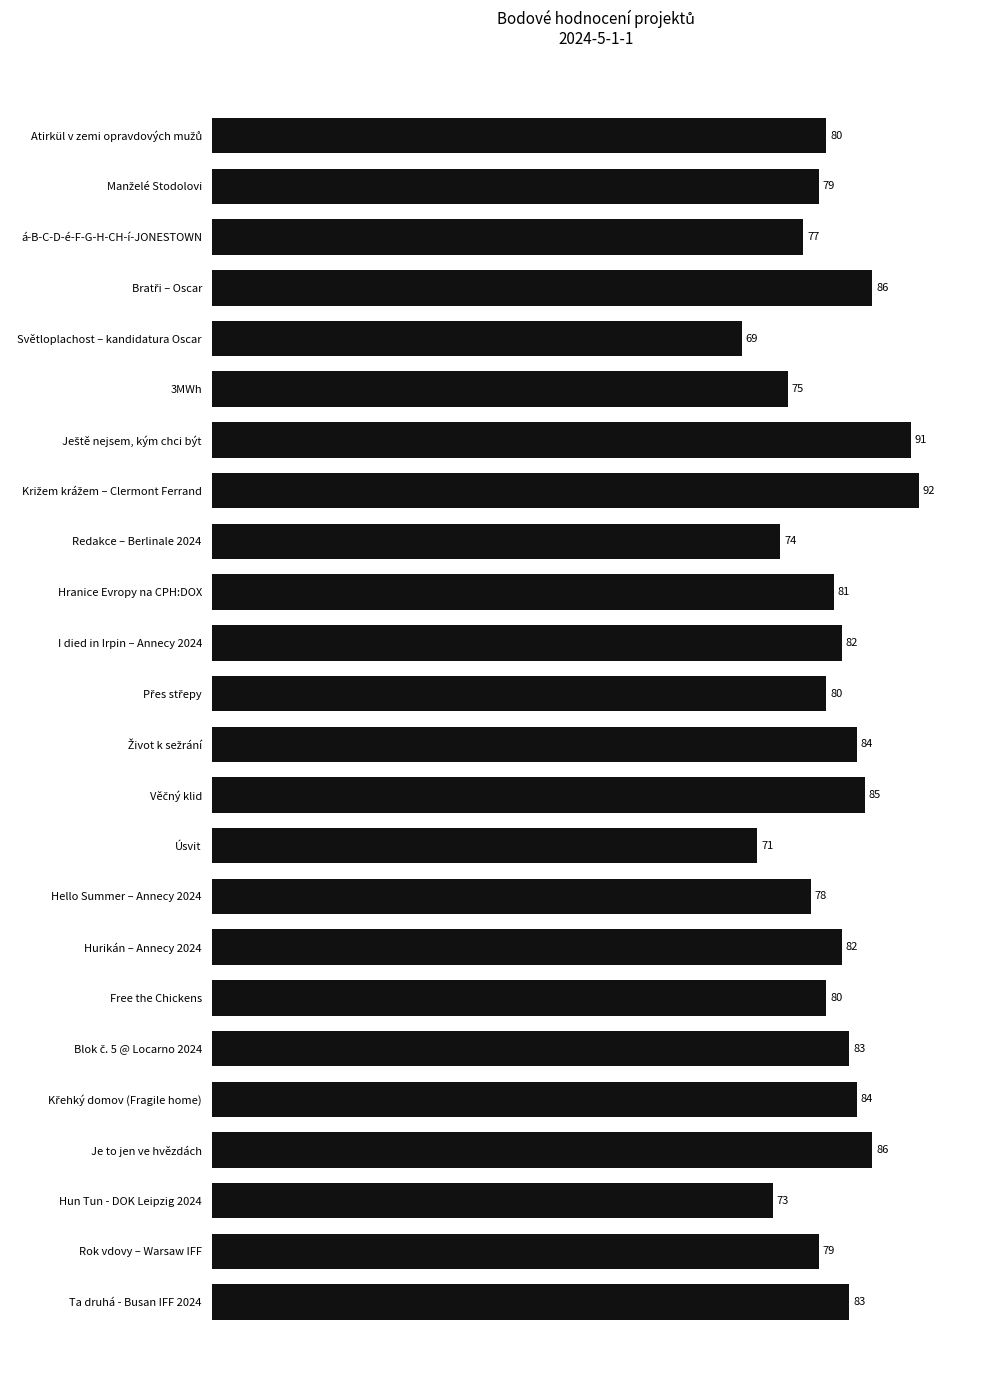

Which has a higher value, Redakce – Berlinale 2024 or 3MWh?

3MWh